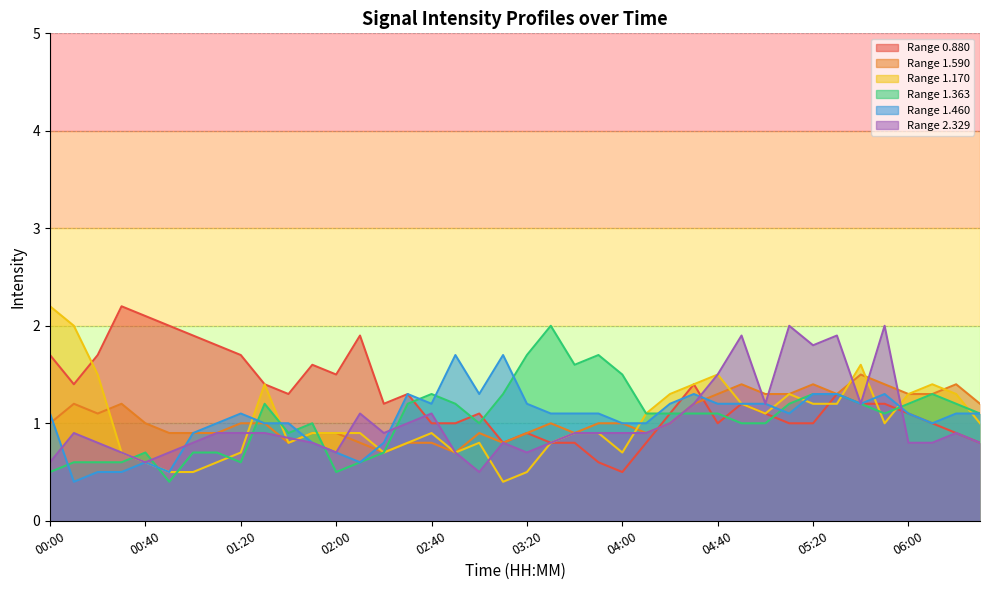

At which label is 1.590 closest to 1?

00:00